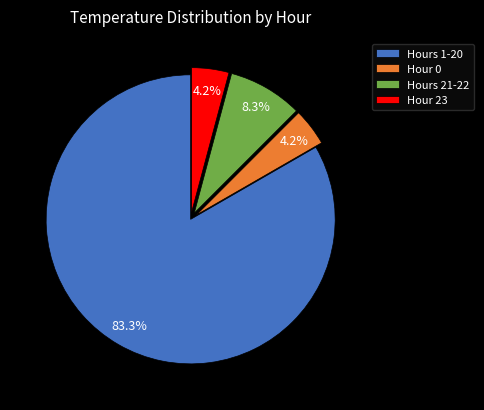

Which slice is the largest?

Hours 1-20